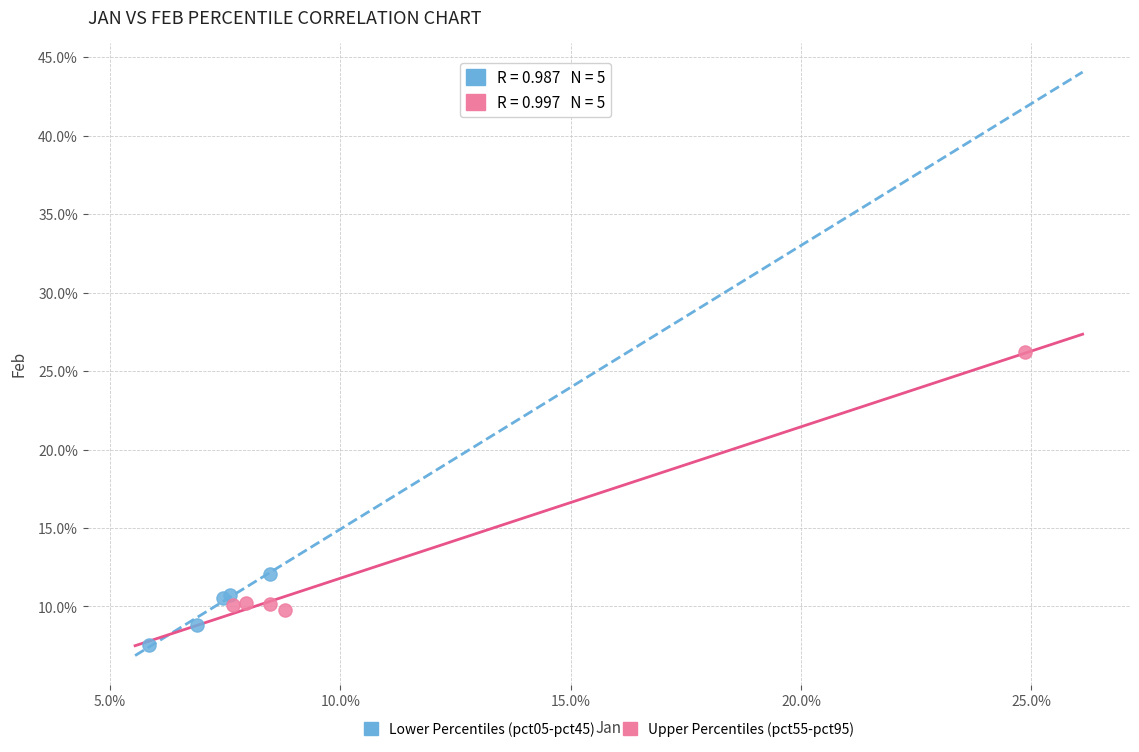

Which series has the largest Y range (max minus min)?

Upper Percentiles (pct55-pct95)